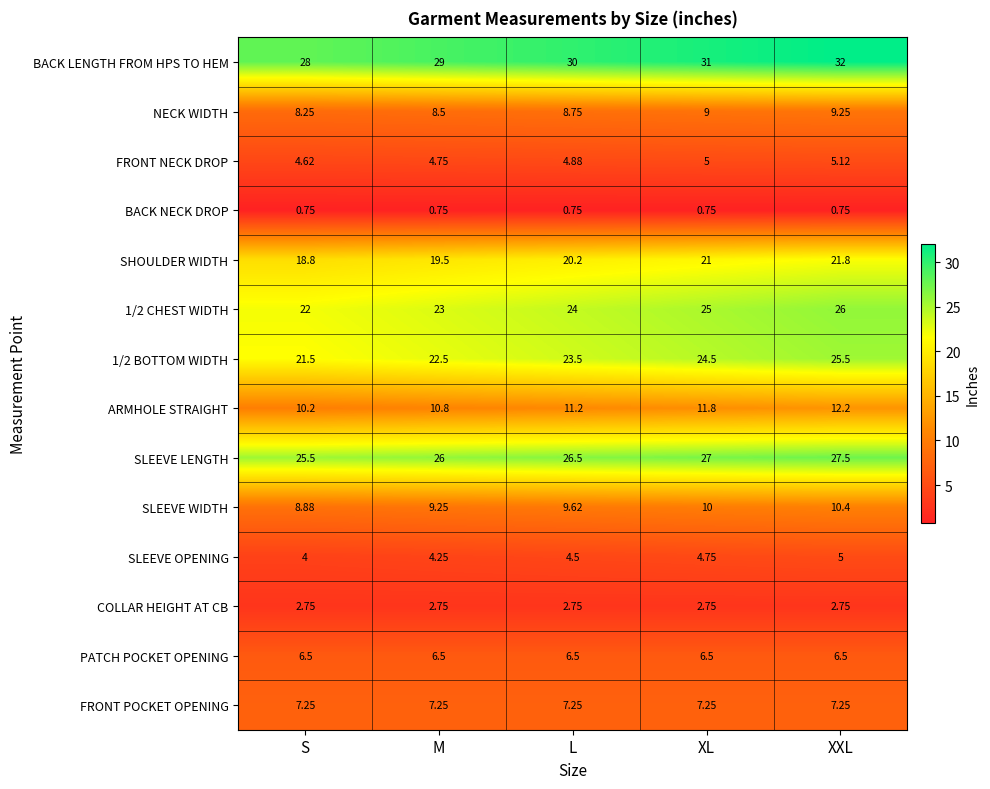

Is the value of NECK WIDTH at M greater than the value of 1/2 CHEST WIDTH at M?

No